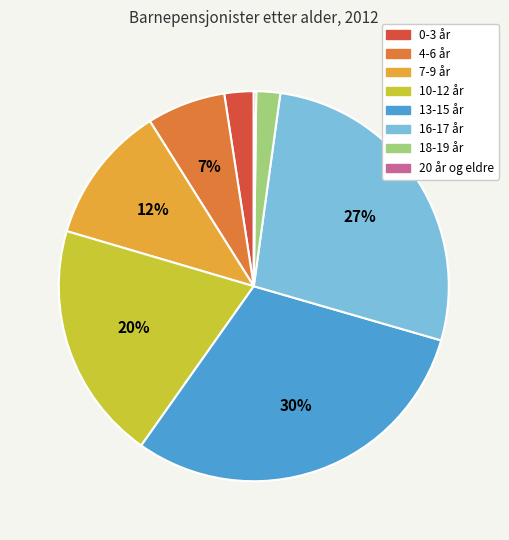

Does 10-12 år represent more than half of the total?

No